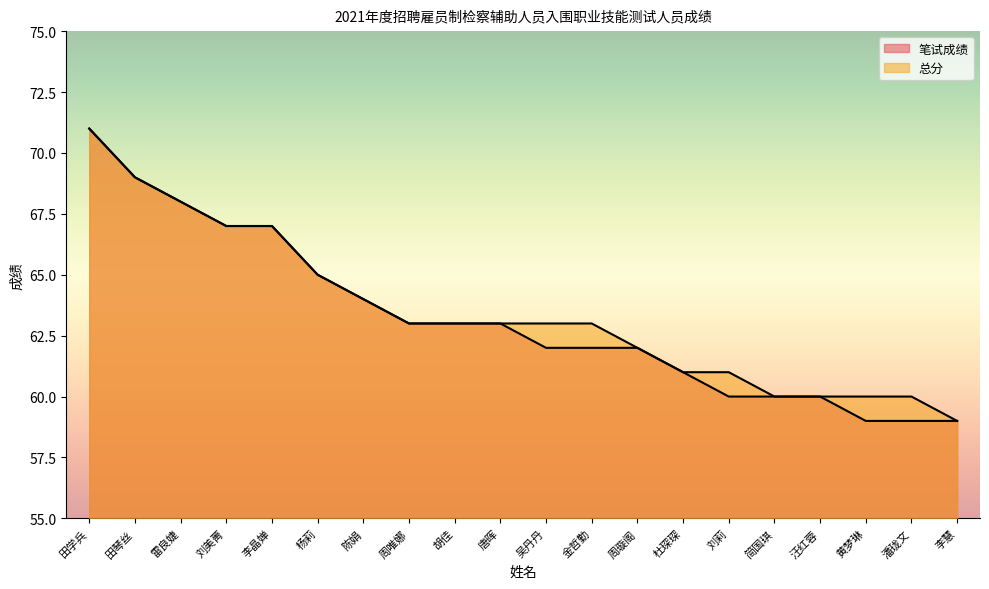

True or false: 总分 and 笔试成绩 intersect in this chart.

False